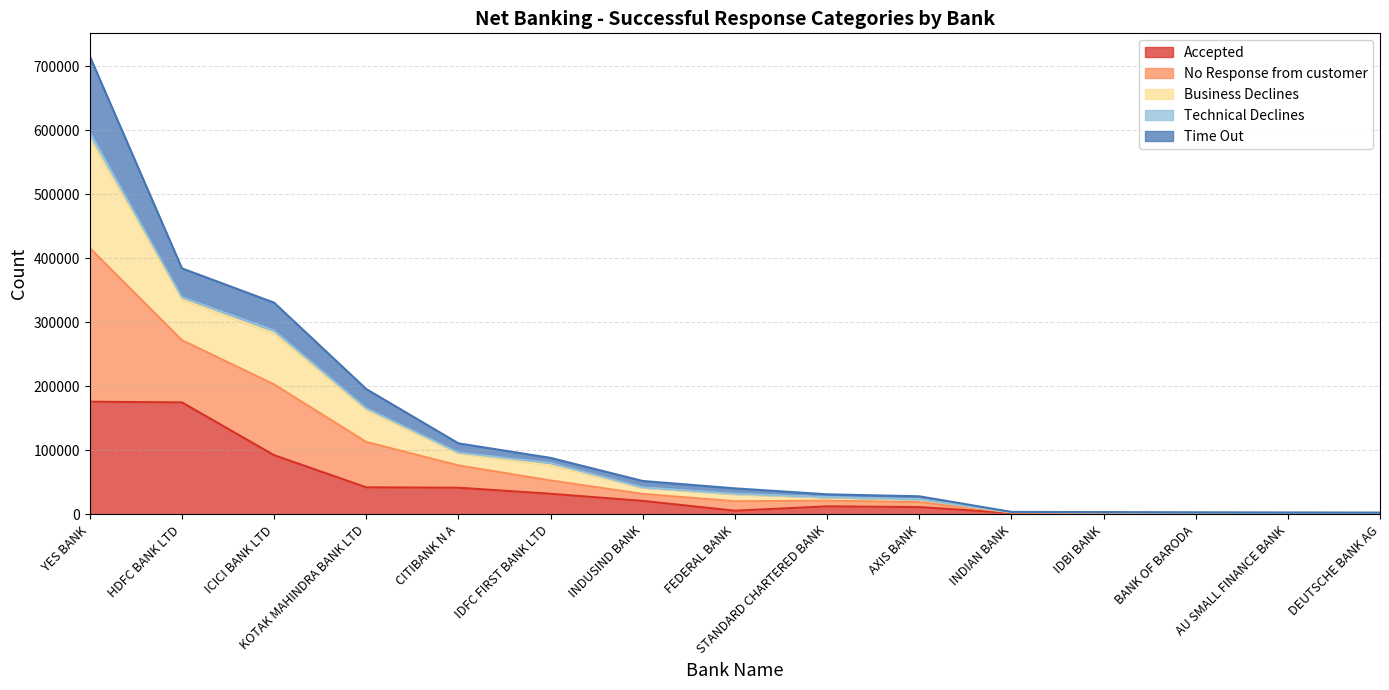

What is the label of the 3rd point from the right?

BANK OF BARODA